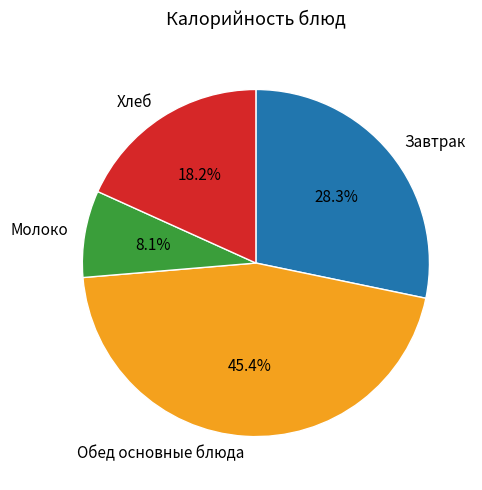

What percentage is NOT represented by Завтрак?

71.7%